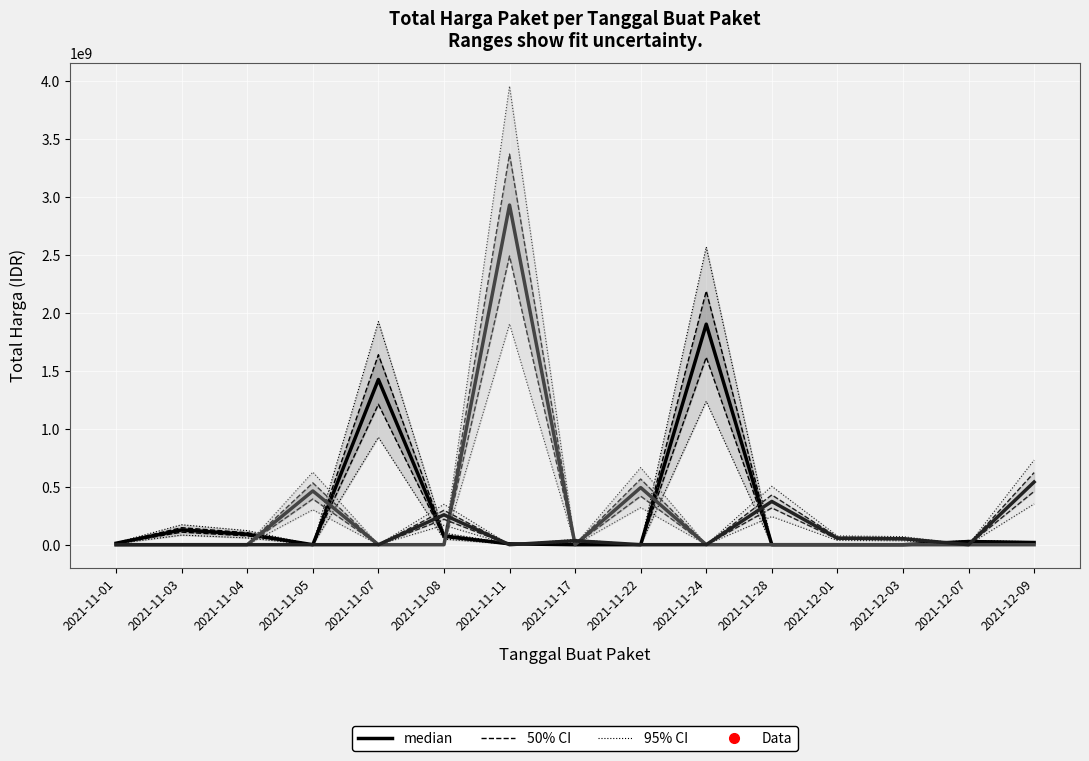

At how many categories does at least one series exceed 1860038037?

2